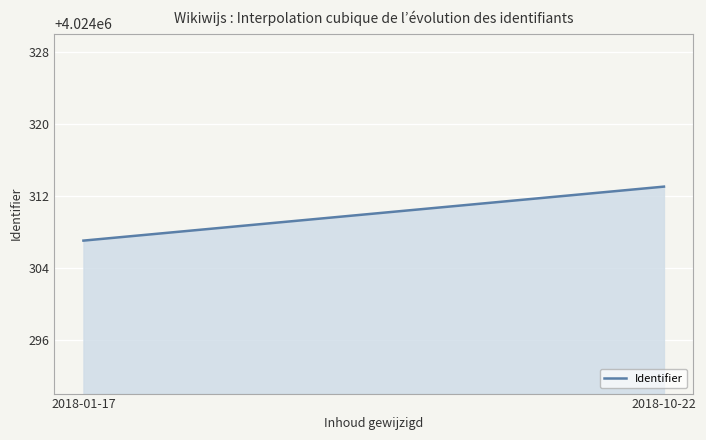

What is the smallest value displayed?

4024307.0